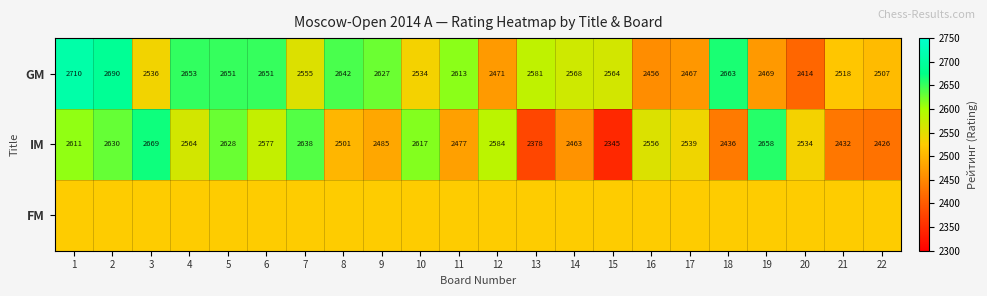

At which label does GM reach its minimum?

20